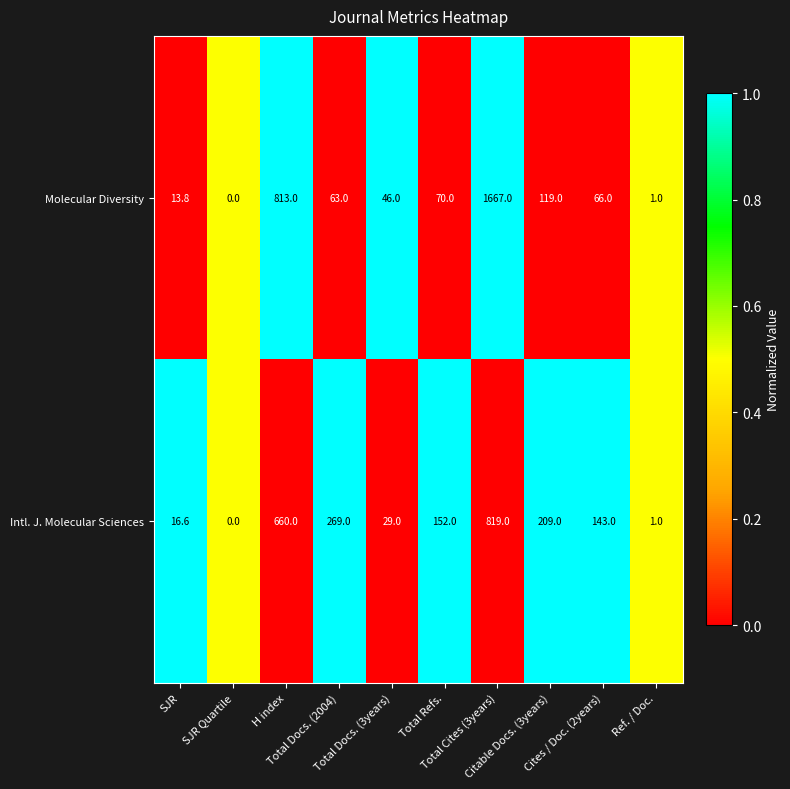

Which label corresponds to the largest value in the chart?

Total Cites (3years)